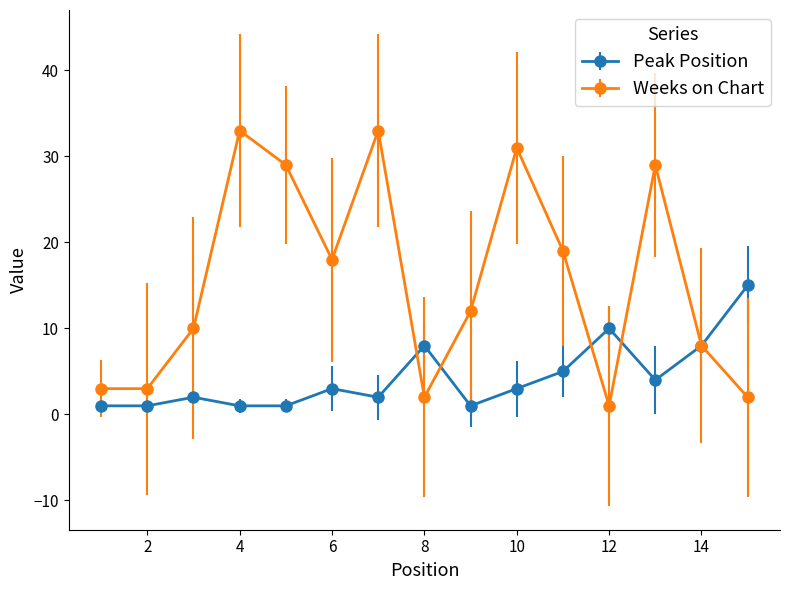

What is the maximum value shown in the chart?

33